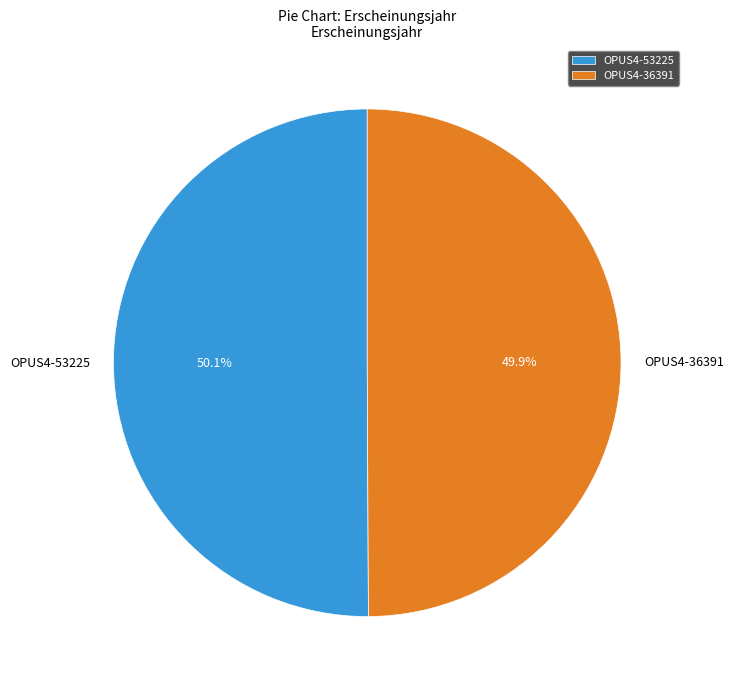

Do OPUS4-36391 and OPUS4-53225 together represent more than half of the pie?

Yes